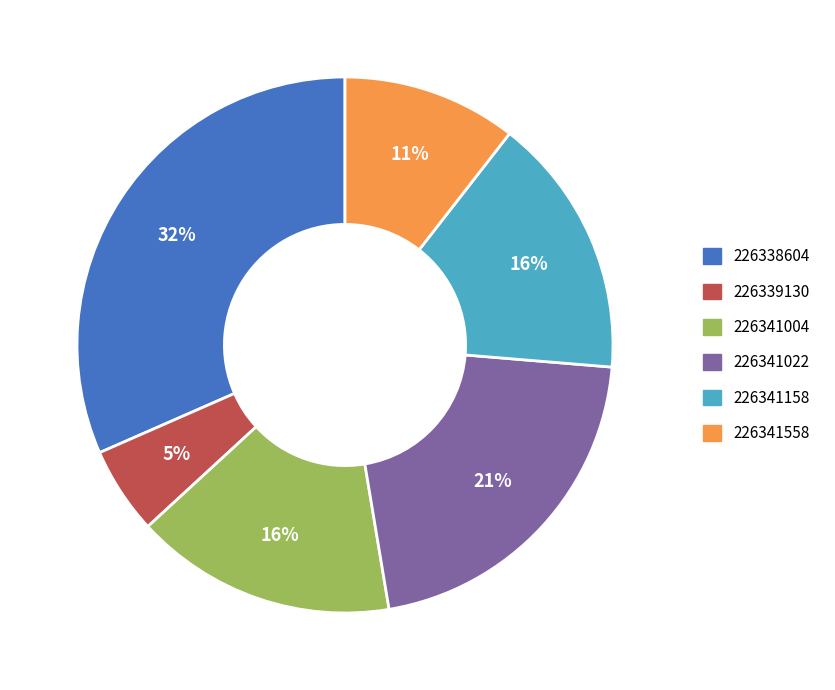

Which category has the biggest portion of the pie?

226338604